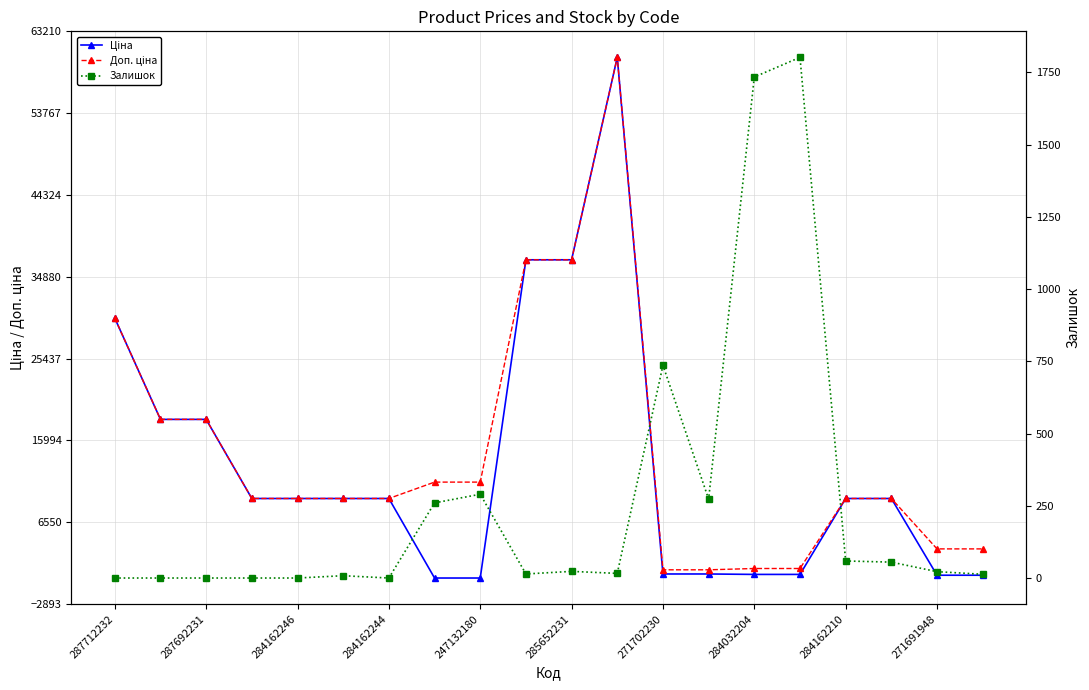

How many values in the Доп. ціна series exceed 9290?

14